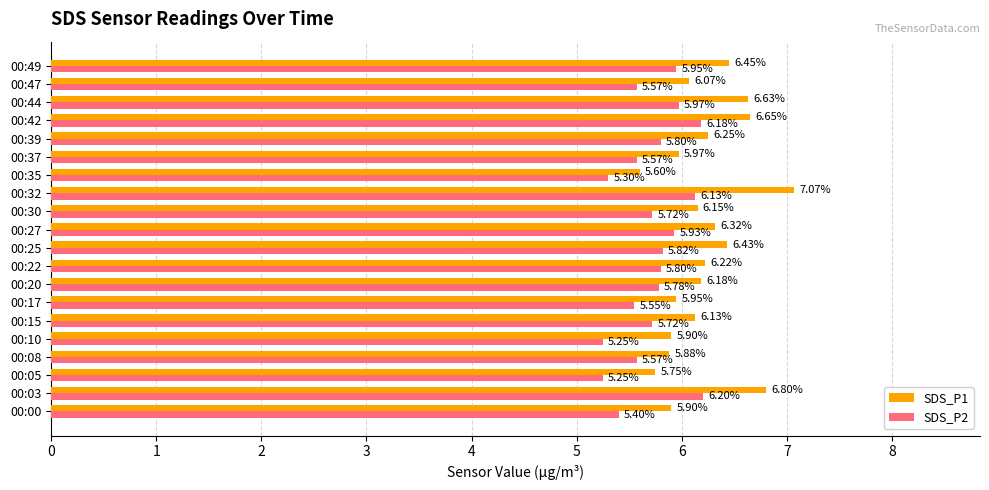

Where is SDS_P1 nearest to the value 6?

00:37